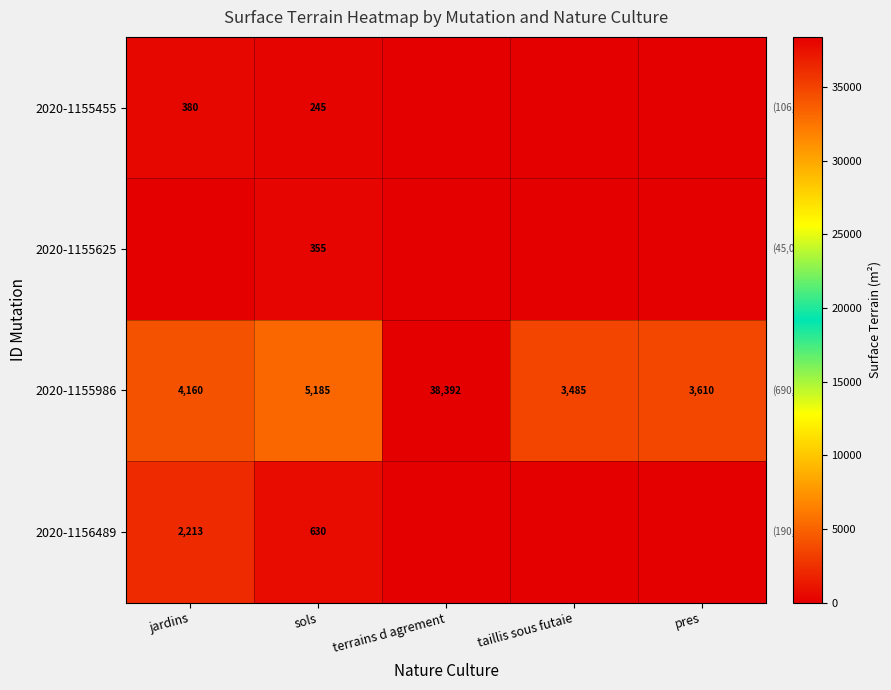

At which category is the sum across all series the highest?

terrains d agrement